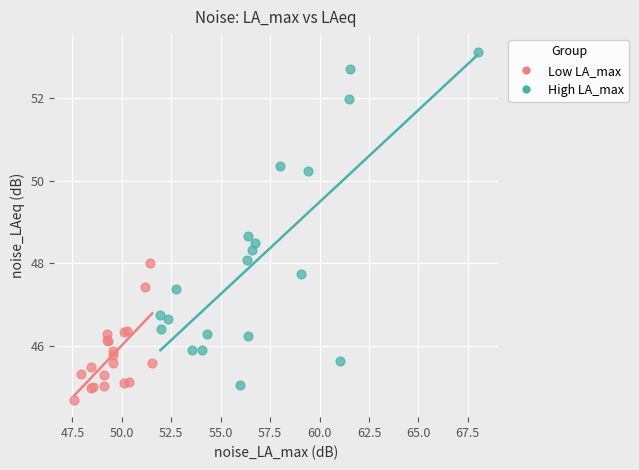

Which series reaches the maximum Y coordinate?

High LA_max